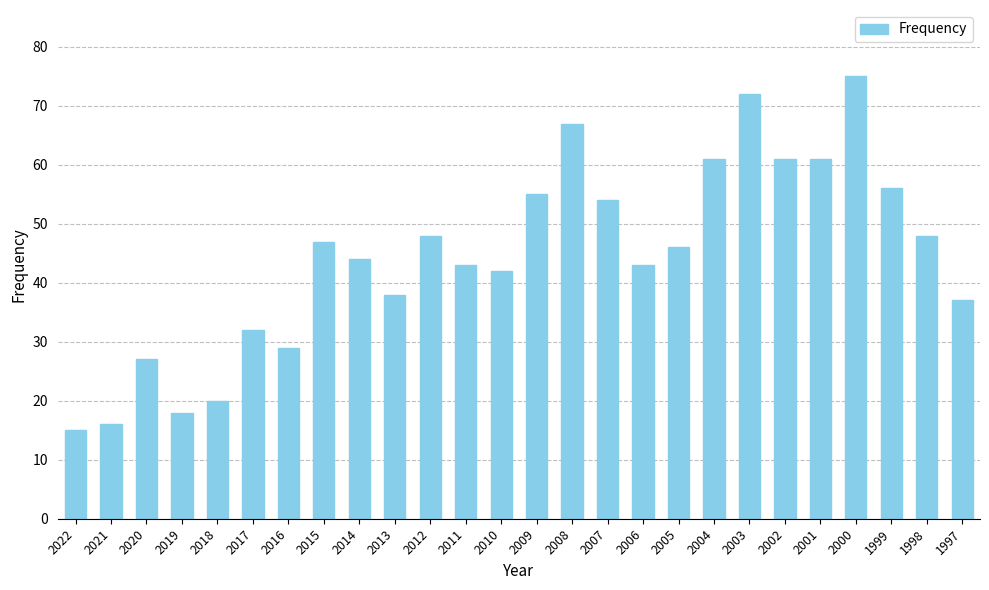

Reading left to right, extract all data points from this chart.

15	16	27	18	20	32	29	47	44	38	48	43	42	55	67	54	43	46	61	72	61	61	75	56	48	37